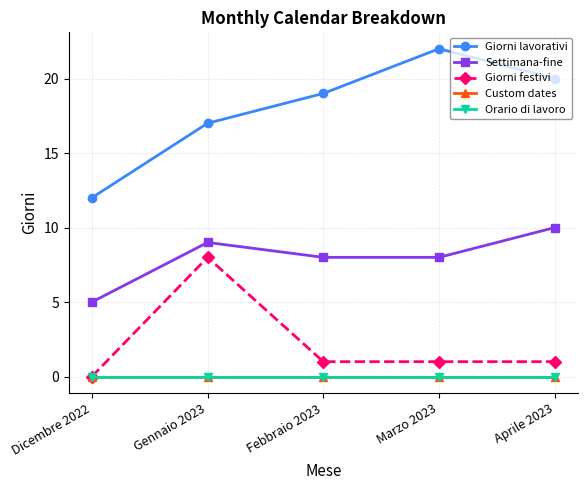

Reading left to right, extract all data points from this chart.

Giorni lavorativi: Dicembre 2022=12	Gennaio 2023=17	Febbraio 2023=19	Marzo 2023=22	Aprile 2023=20
Settimana-fine: Dicembre 2022=5	Gennaio 2023=9	Febbraio 2023=8	Marzo 2023=8	Aprile 2023=10
Giorni festivi: Dicembre 2022=0	Gennaio 2023=8	Febbraio 2023=1	Marzo 2023=1	Aprile 2023=1
Custom dates: Dicembre 2022=0	Gennaio 2023=0	Febbraio 2023=0	Marzo 2023=0	Aprile 2023=0
Orario di lavoro: Dicembre 2022=0	Gennaio 2023=0	Febbraio 2023=0	Marzo 2023=0	Aprile 2023=0